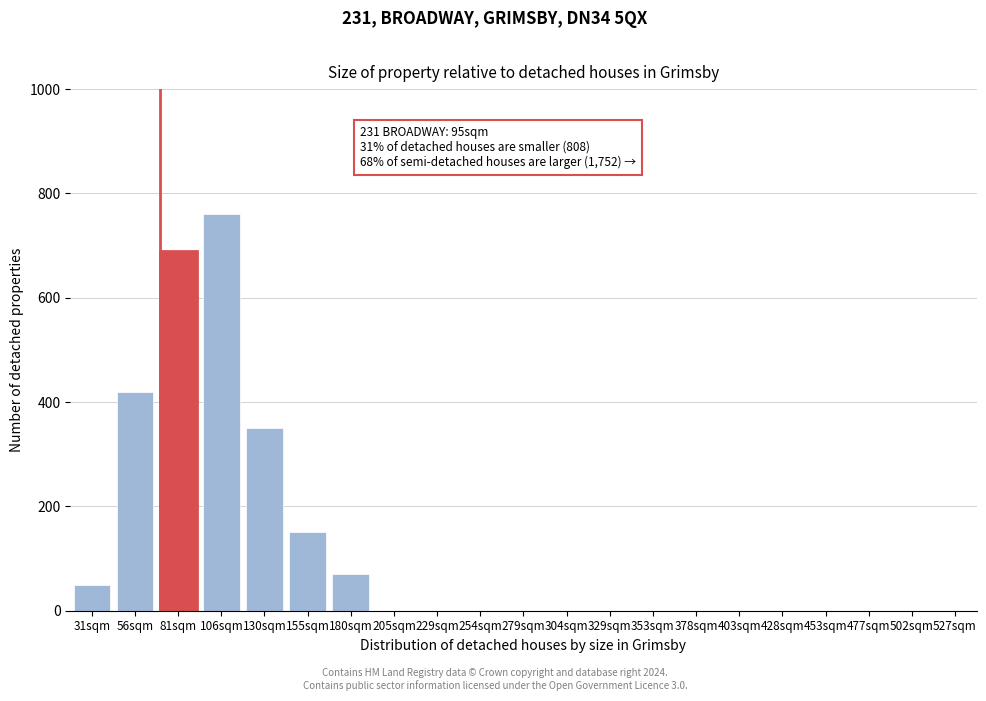

Reading left to right, what are all the values shown in this chart?

31sqm=50	56sqm=420	81sqm=690	106sqm=760	130sqm=350	155sqm=150	180sqm=70	205sqm=0	229sqm=0	254sqm=0	279sqm=0	304sqm=0	329sqm=0	353sqm=0	378sqm=0	403sqm=0	428sqm=0	453sqm=0	477sqm=0	502sqm=0	527sqm=0